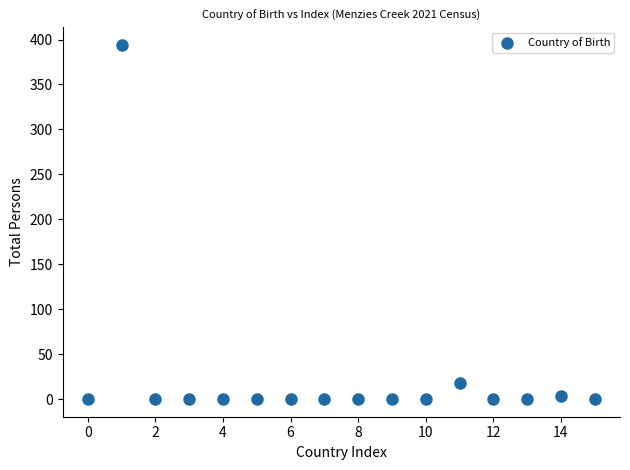

What is the range of Y values (max minus min)?

394